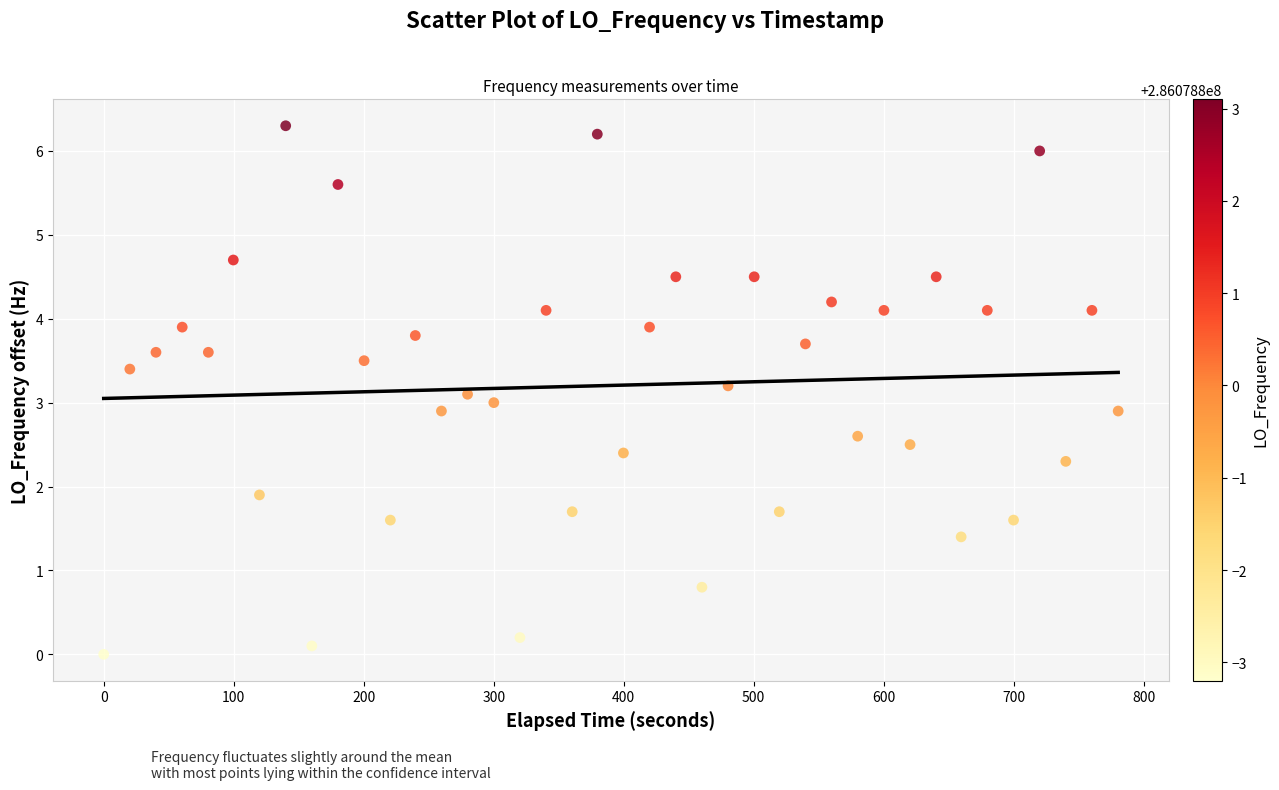

What is the range of X values (max minus min)?

780.4